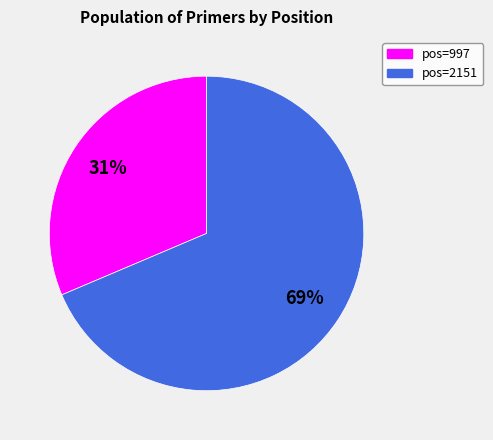

Combined, do pos=2151 and pos=997 account for over 50%?

Yes